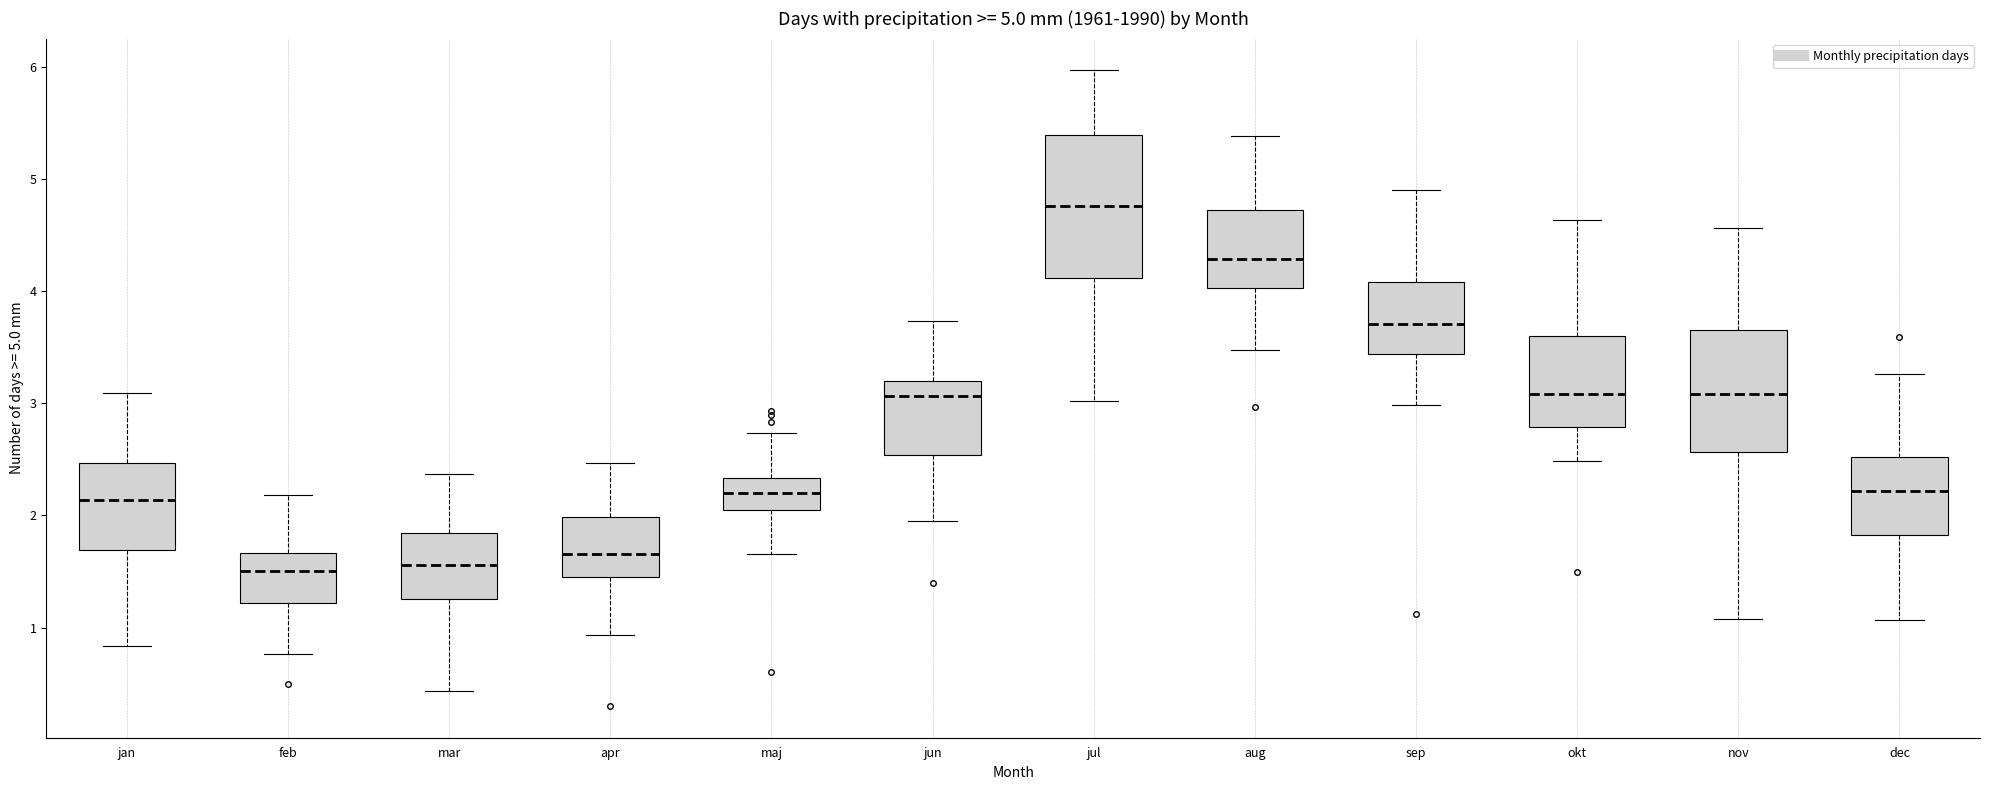

Comparing the boxes themselves (not the whiskers), which one is the tallest?

jul